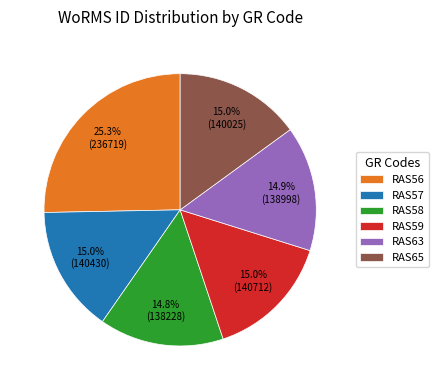

Is the sum of RAS63 and RAS65 greater than half?

No